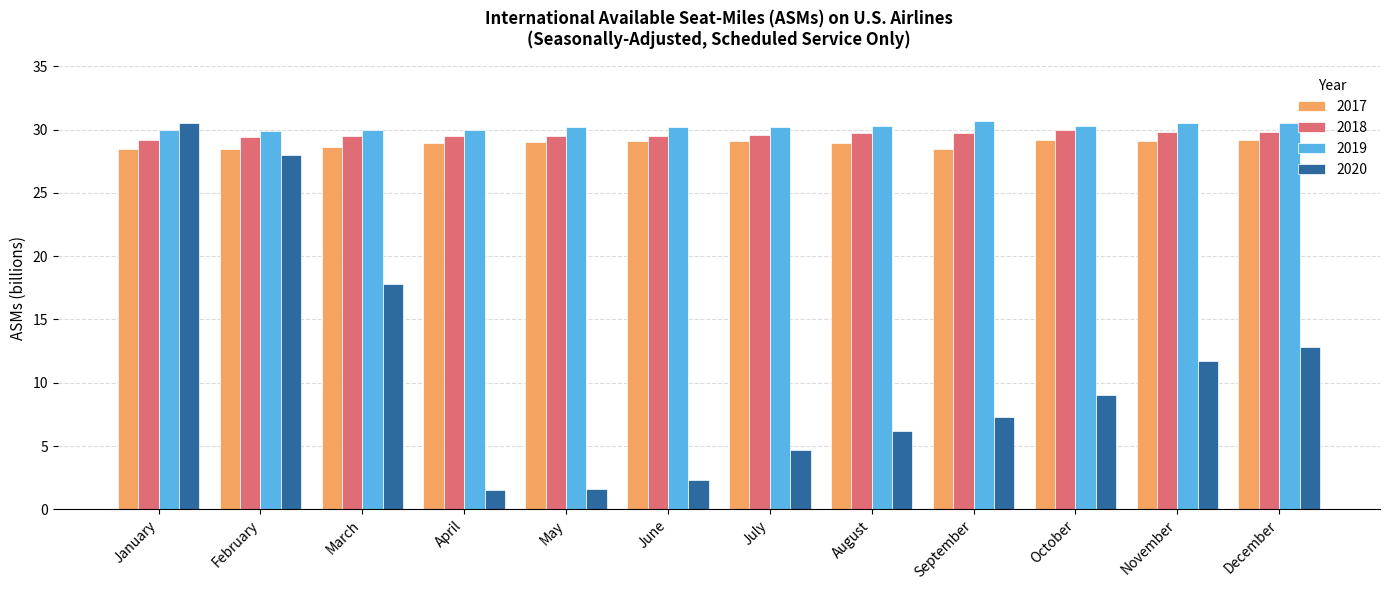

What is the value of the 2018 bar at the 3rd from the left?

29.5